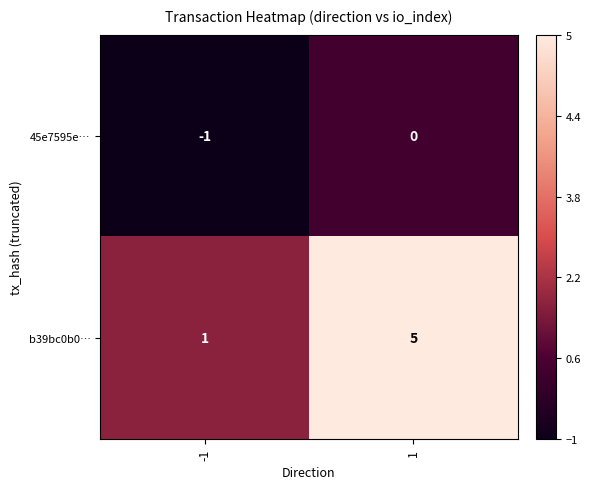

Which series has the widest spread of values?

b39bc0b0…